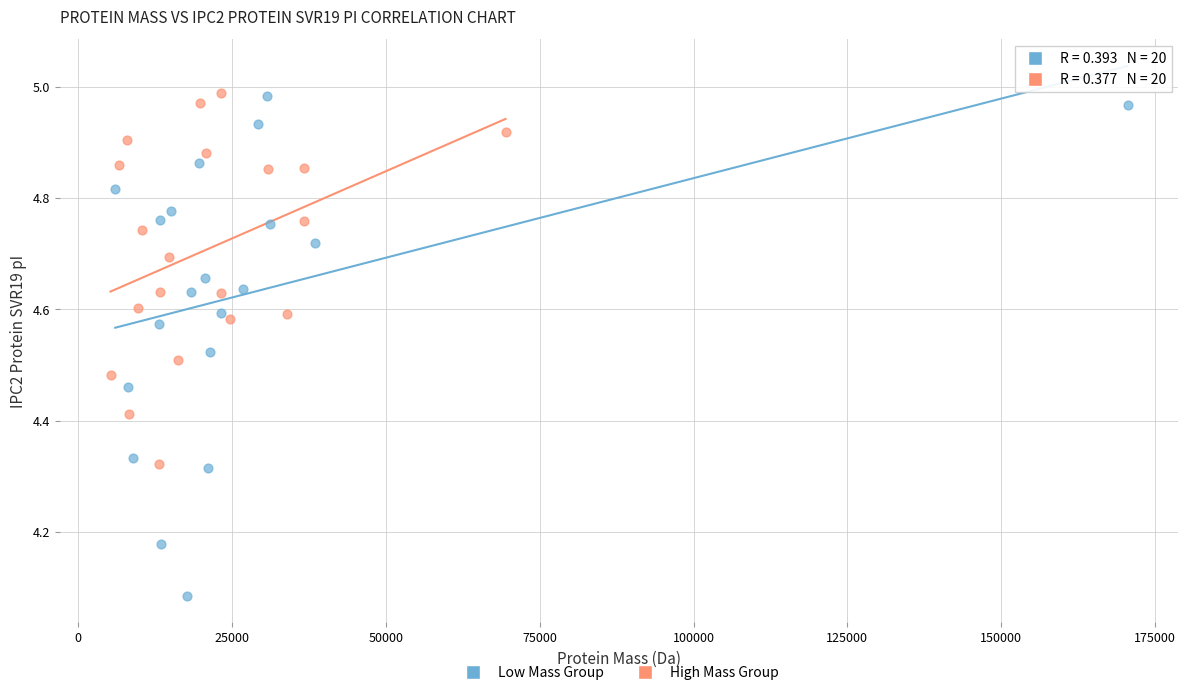

Which series has the largest Y range (max minus min)?

Low Mass Group